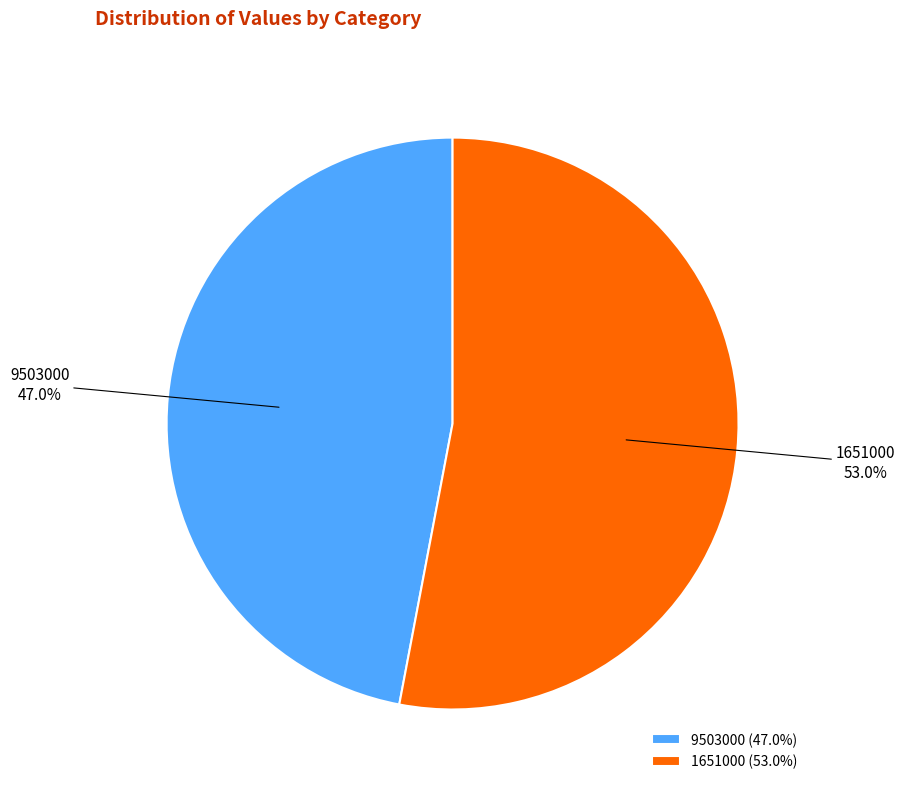

Is 9503000 the majority of the pie?

No